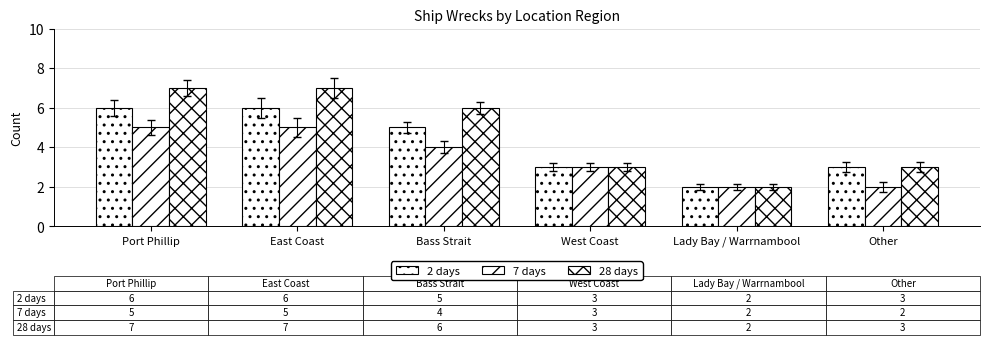

What is the label of the 4th bar from the right?

Bass Strait